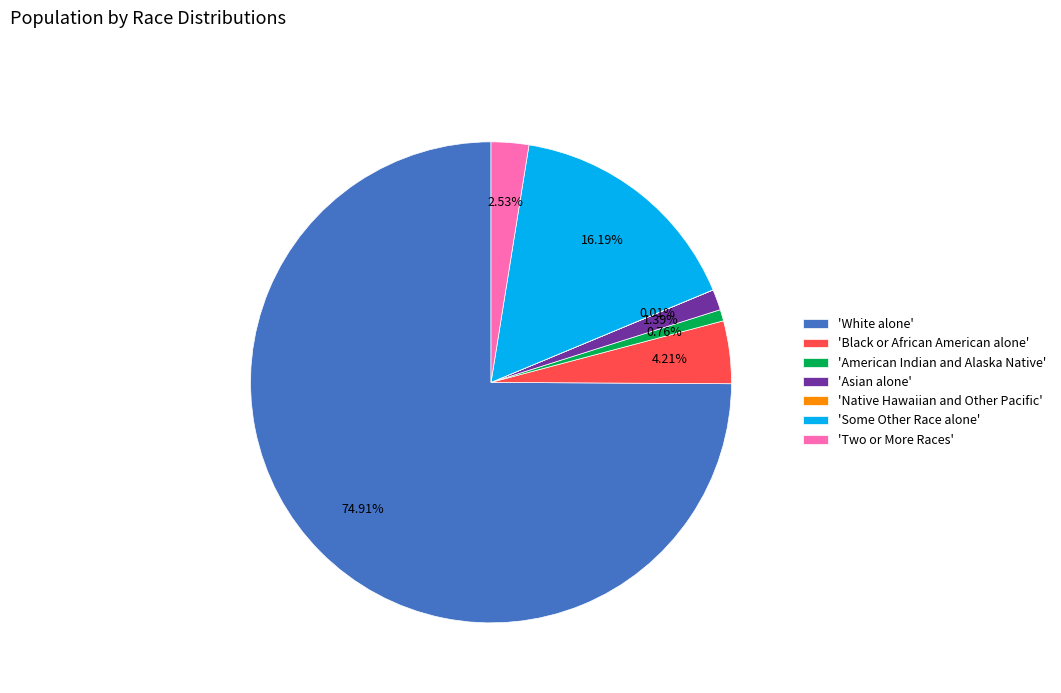

Which has a higher value, 'American Indian and Alaska Native' or 'White alone'?

'White alone'